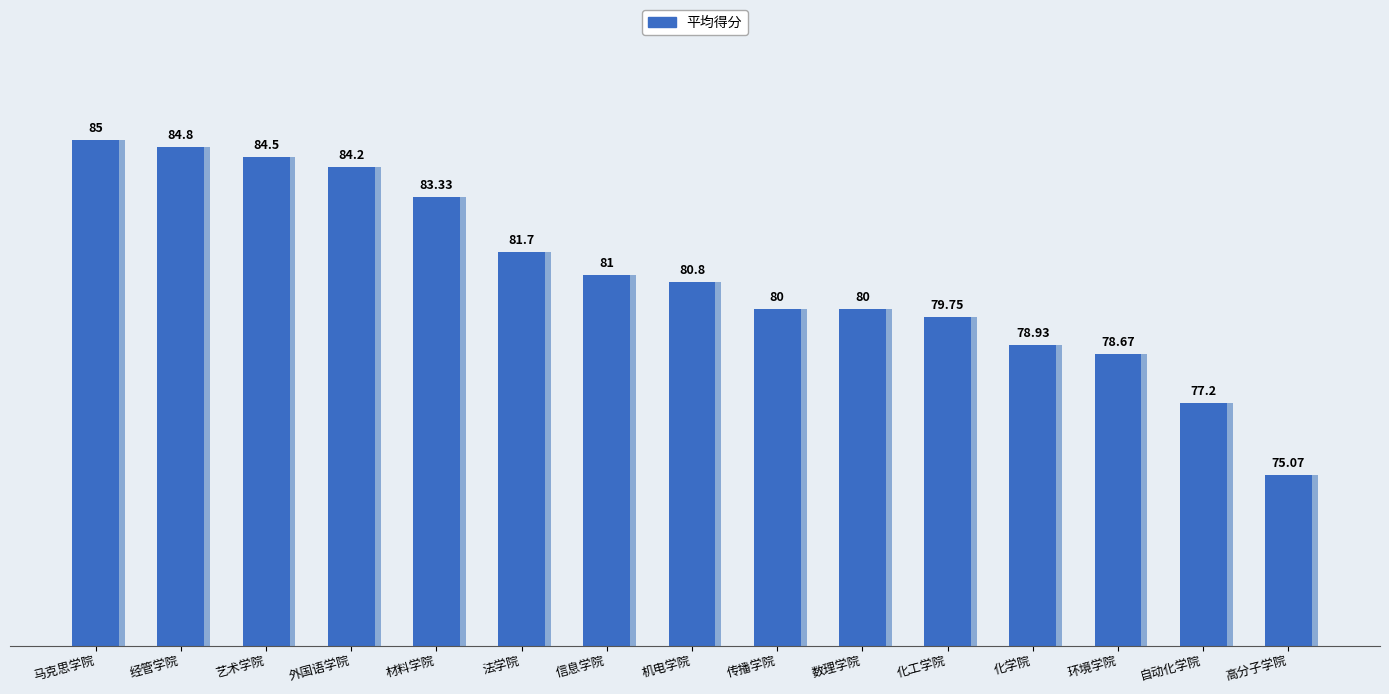

Between 材料学院 and 化学院, which is larger?

材料学院